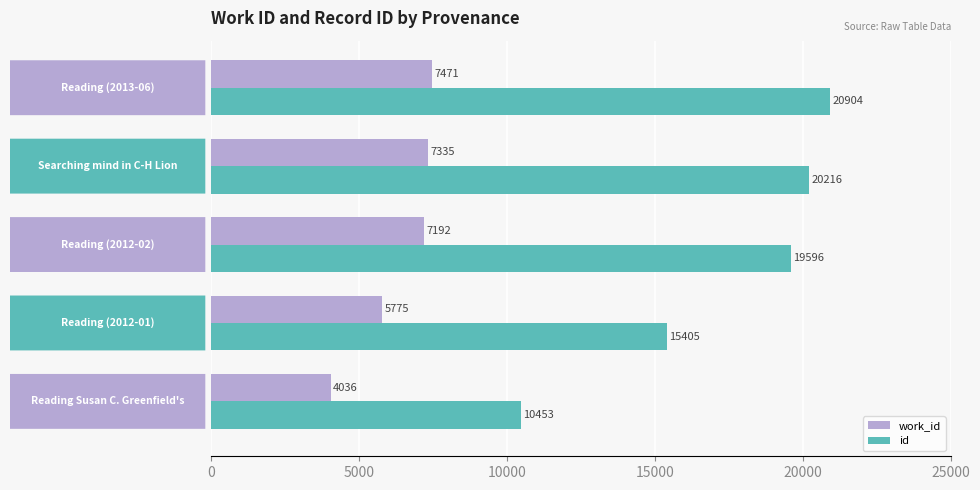

Which series has the widest spread of values?

id